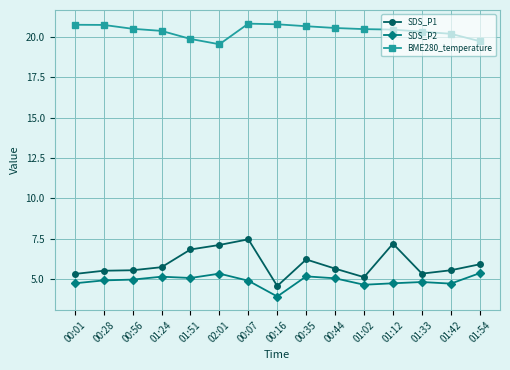

True or false: SDS_P2 and BME280_temperature cross at least once.

False